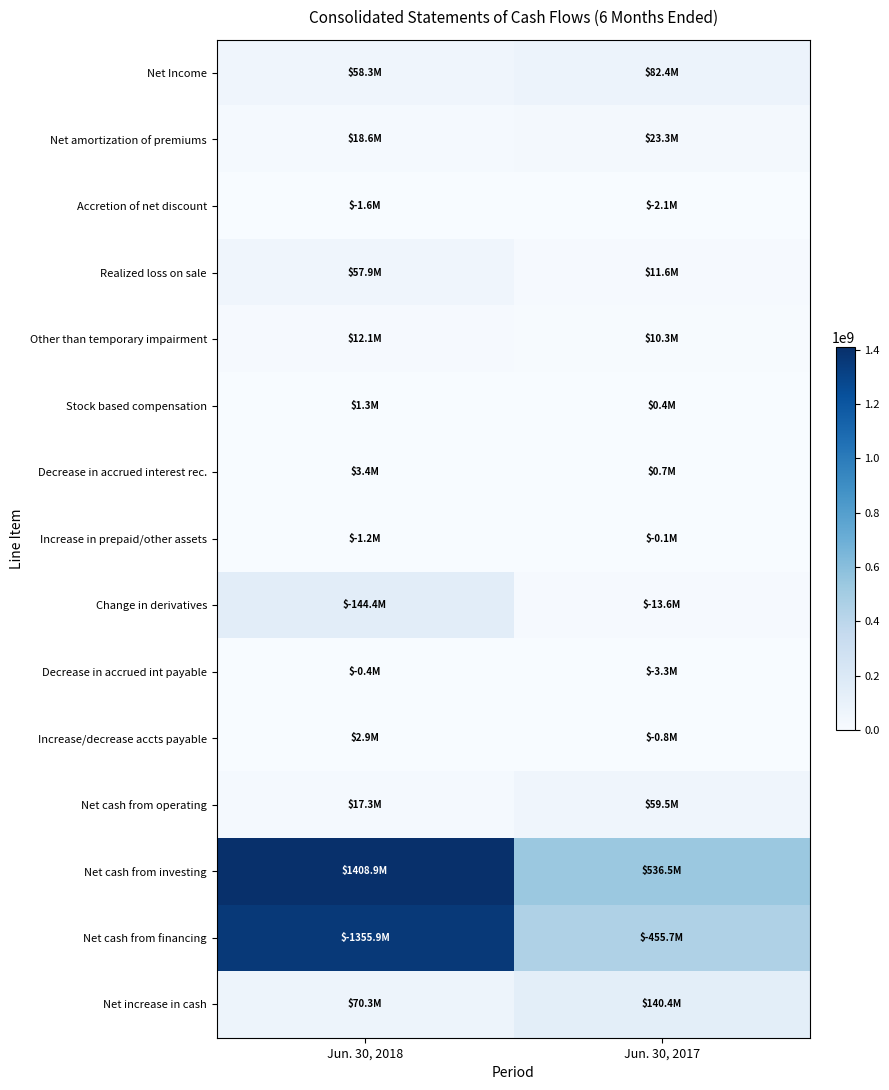

At how many categories does at least one series exceed 738984069?

1